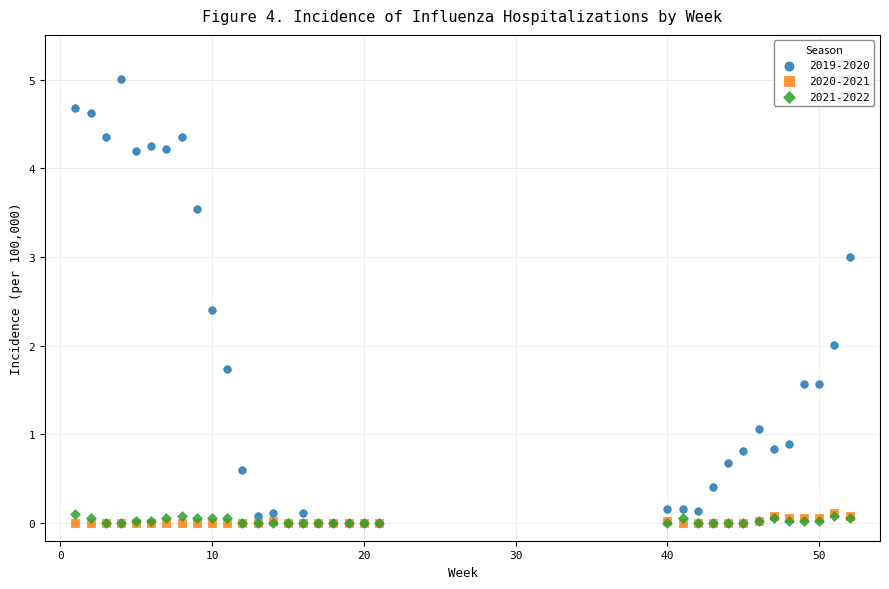

Which series contains the highest Y value?

2019-2020